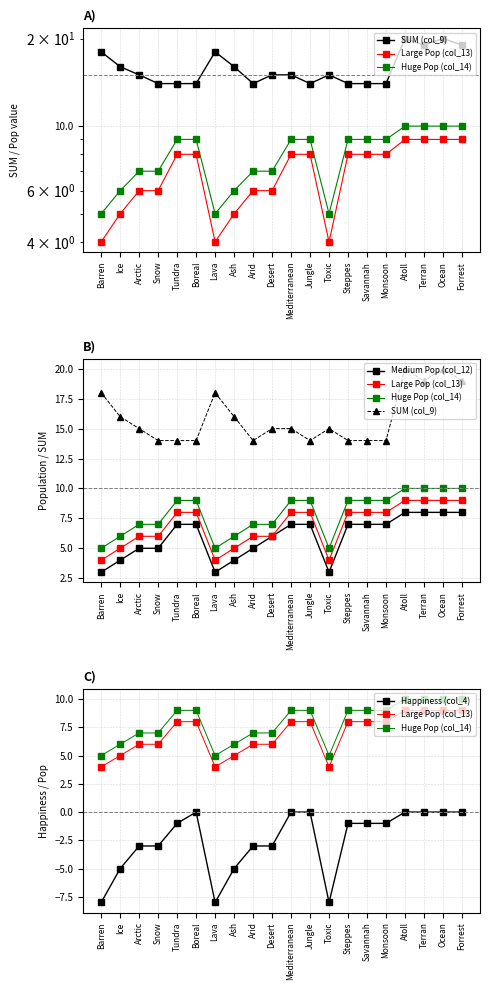

Is it true that SUM (col_9) equals 20 at Ocean?

True